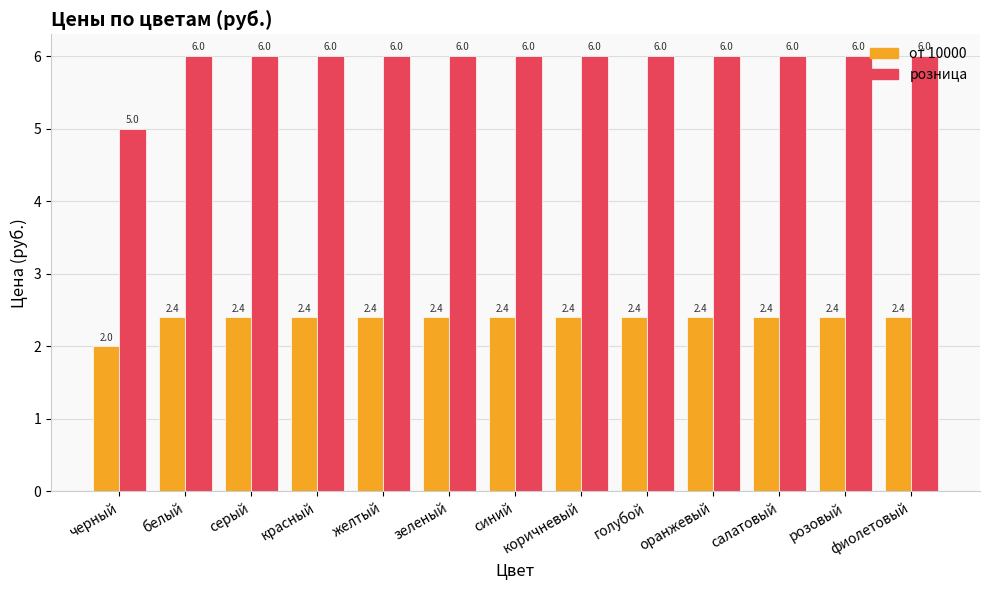

What is the difference between the highest and lowest values at голубой?

3.6